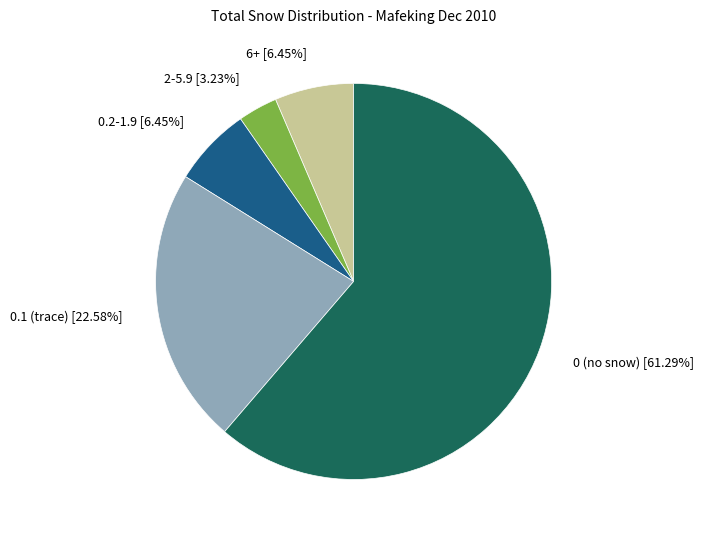

Does 6+ [6.45%] account for over 50% of the chart?

No